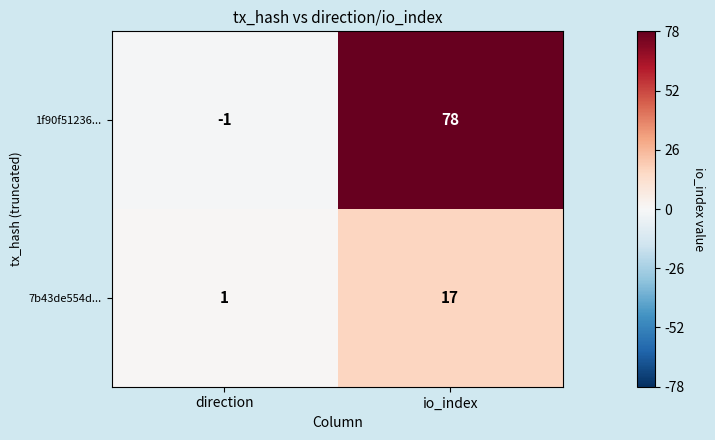

Where is 1f90f51236... nearest to the value 38?

direction